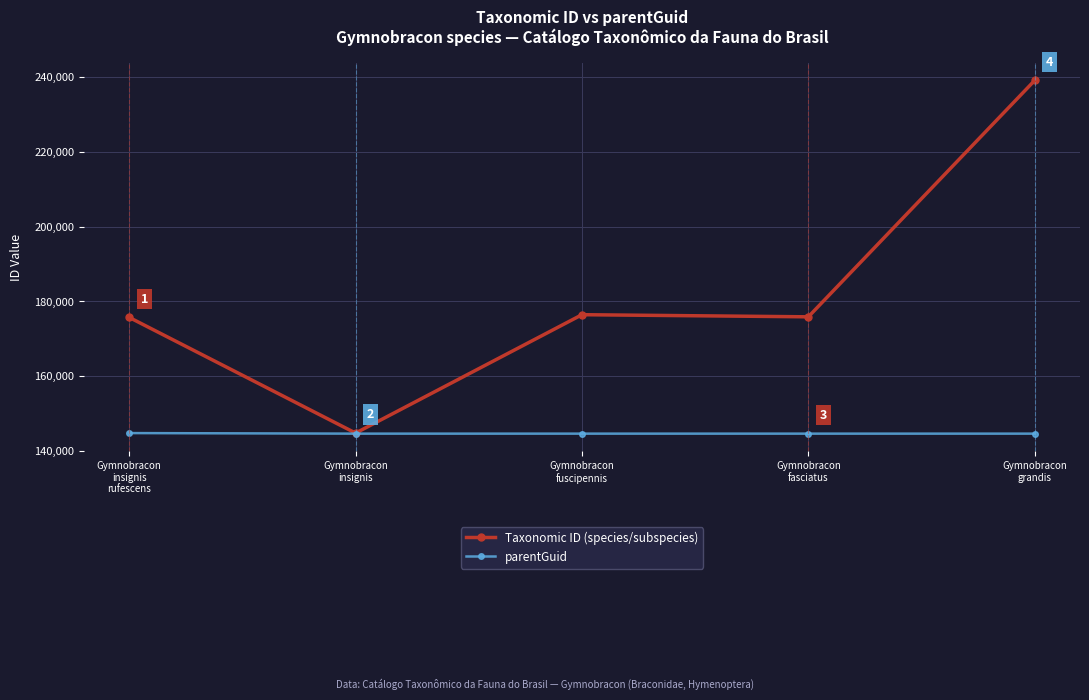

How many data points in Taxonomic ID (species/subspecies) are less than 175877?

2